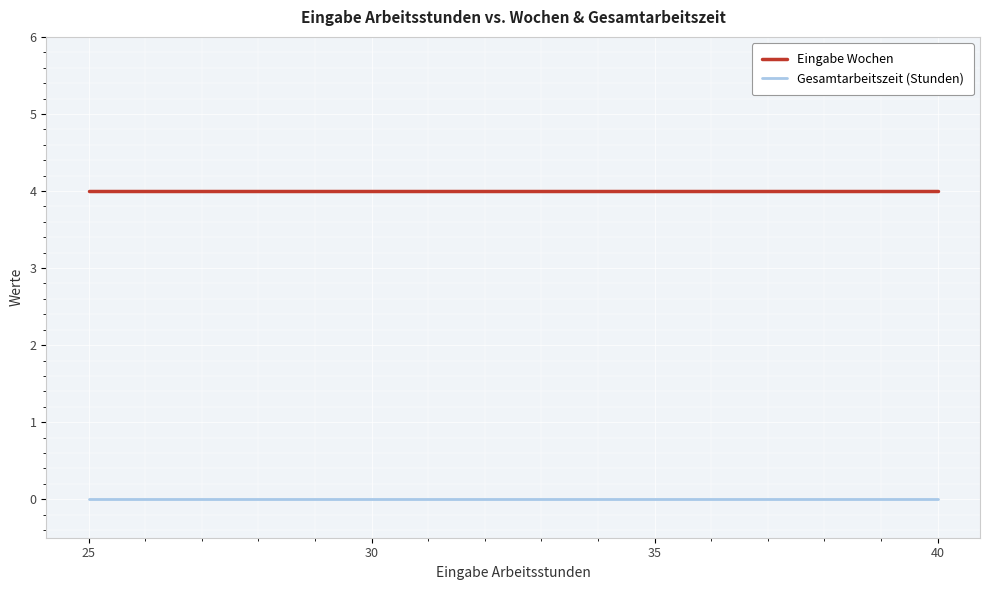

At which category is the sum across all series the highest?

40